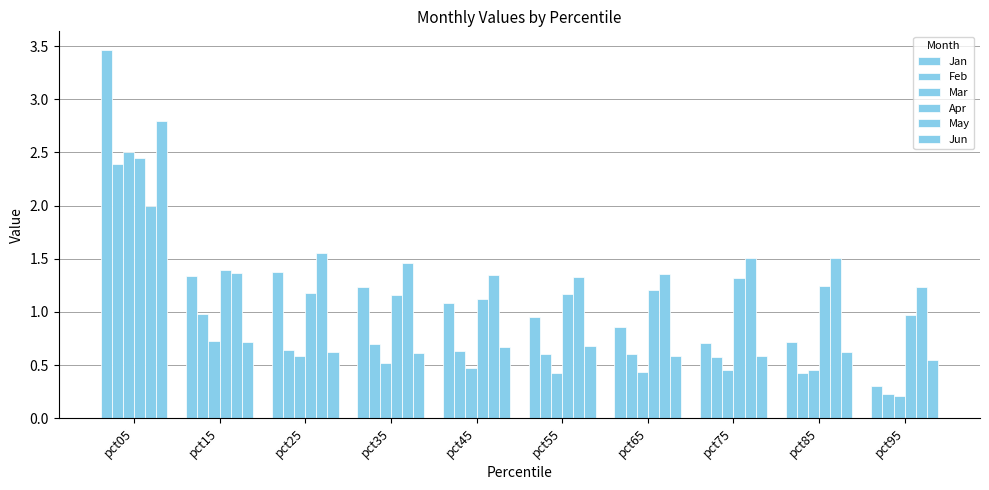

What is the lowest value of the May series?

1.2